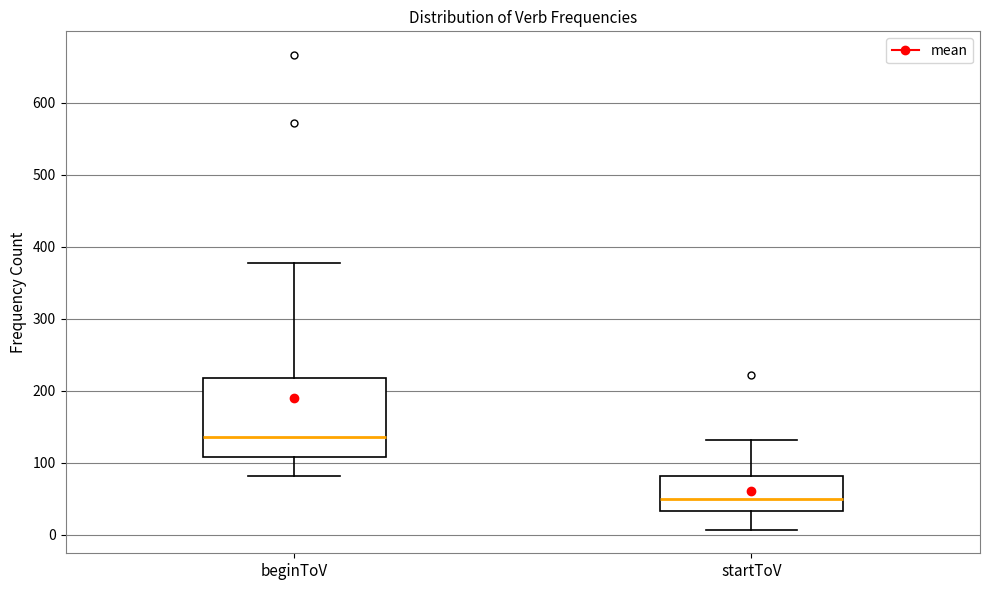

Where is the lower edge of the box for startToV on the y-axis? The values are not printed on the chart, so give them approximately, as read against the axis.

30